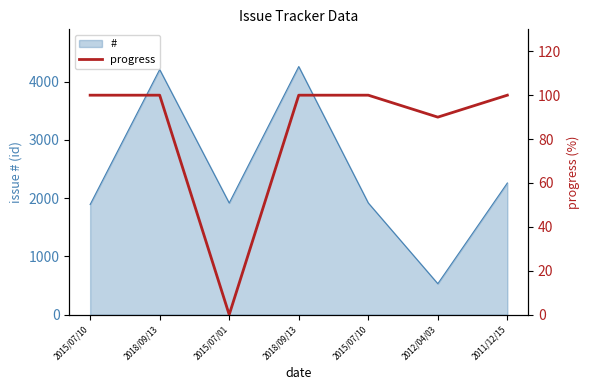

How many data points does each series have?

7